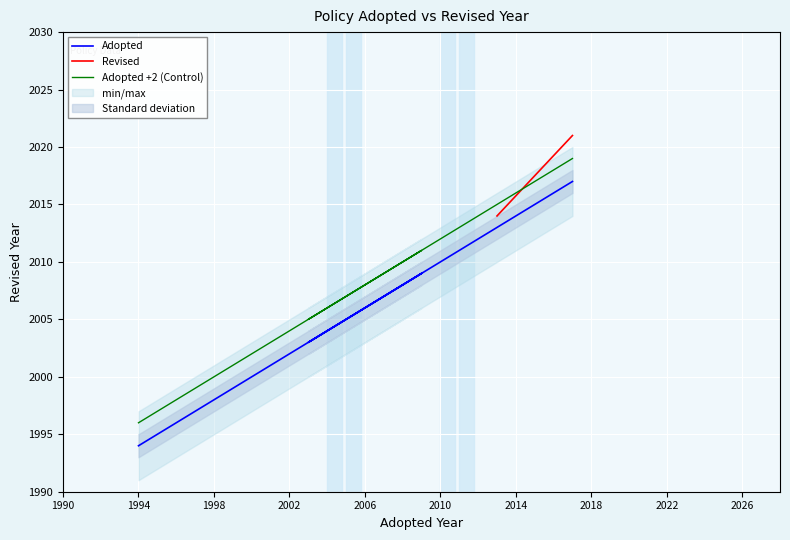

Which has a higher value, 1998 or 1994?

1998